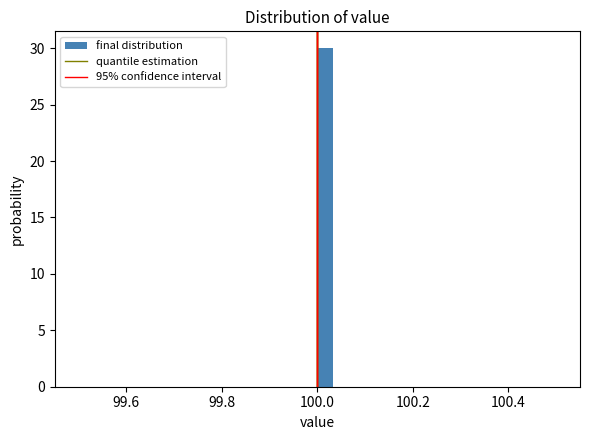

Around what value on the x-axis is the tallest bar? Give the approximate position of its centre, as read against the axis.

100.02